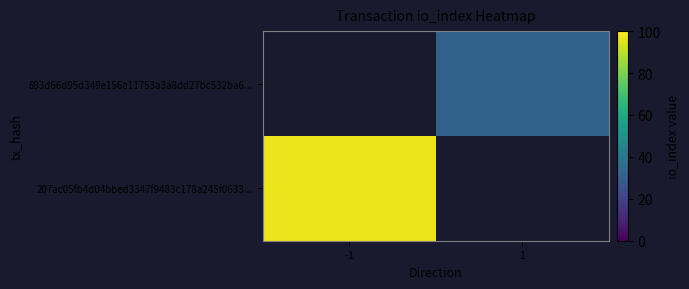

Read the 207ac05fb4d04bbed3347f9483c178a245f0633... value at -1.

97.0